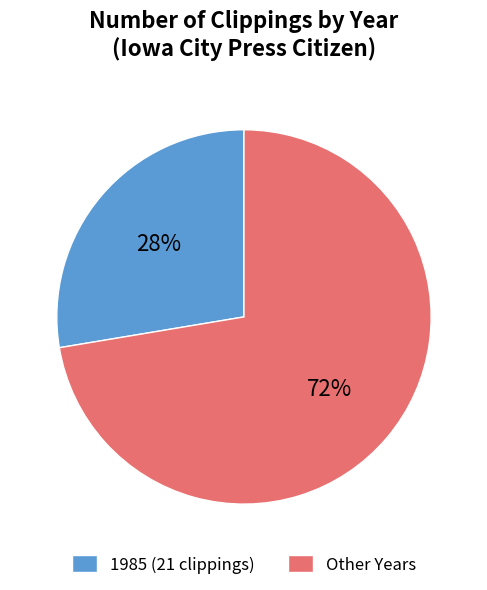

Combined, do Other Years and 1985 (21 clippings) account for over 50%?

Yes